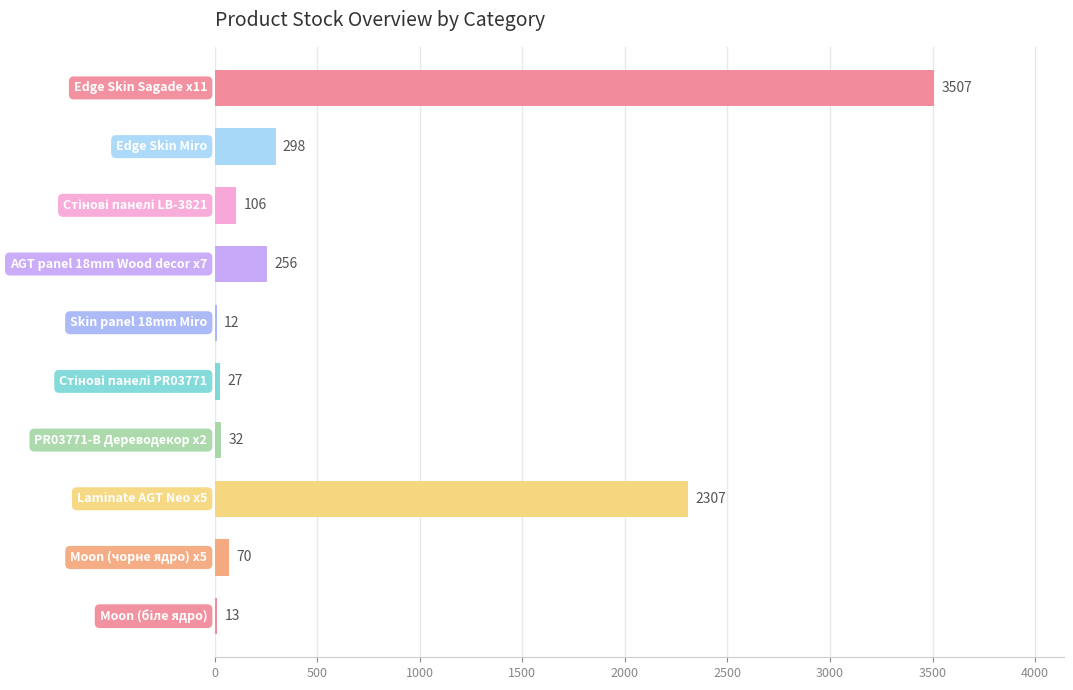

What is the sum of all values?

6628